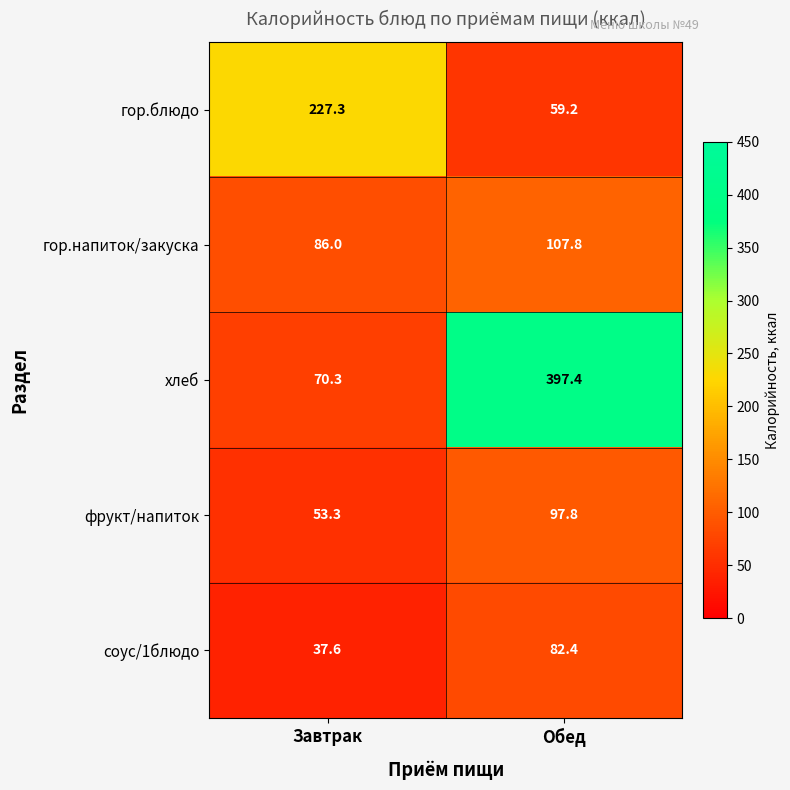

Between Завтрак and Обед, which series saw the biggest shift?

хлеб